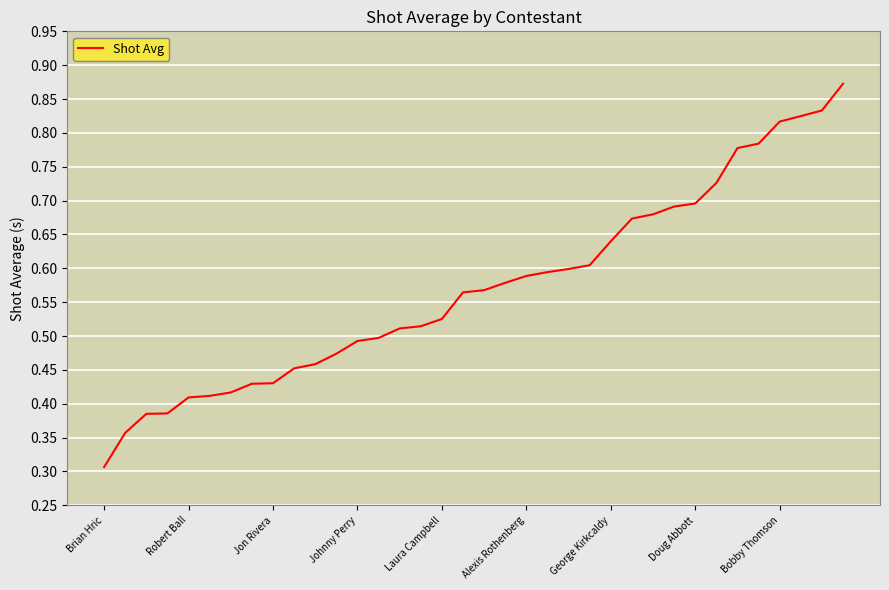

What is the minimum value shown in the chart?

0.3